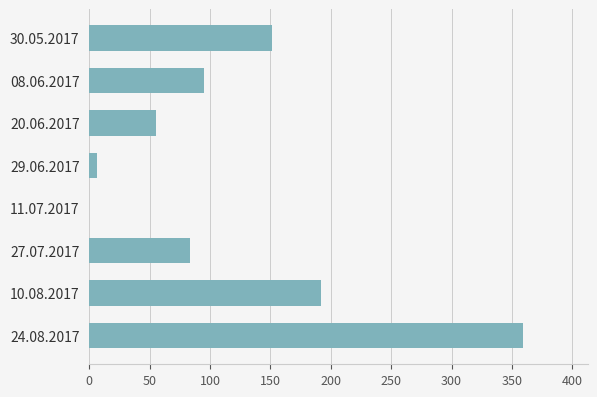

Where is the data nearest to the value 179?

10.08.2017